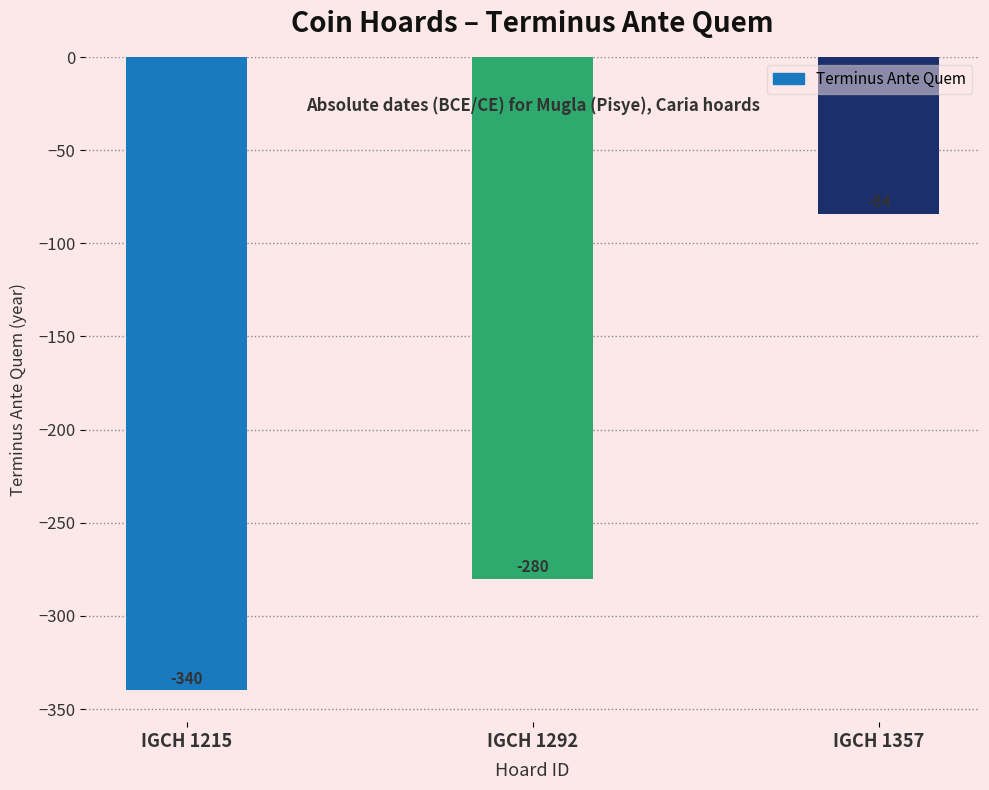

The value at IGCH 1357 is -31. True or false?

False